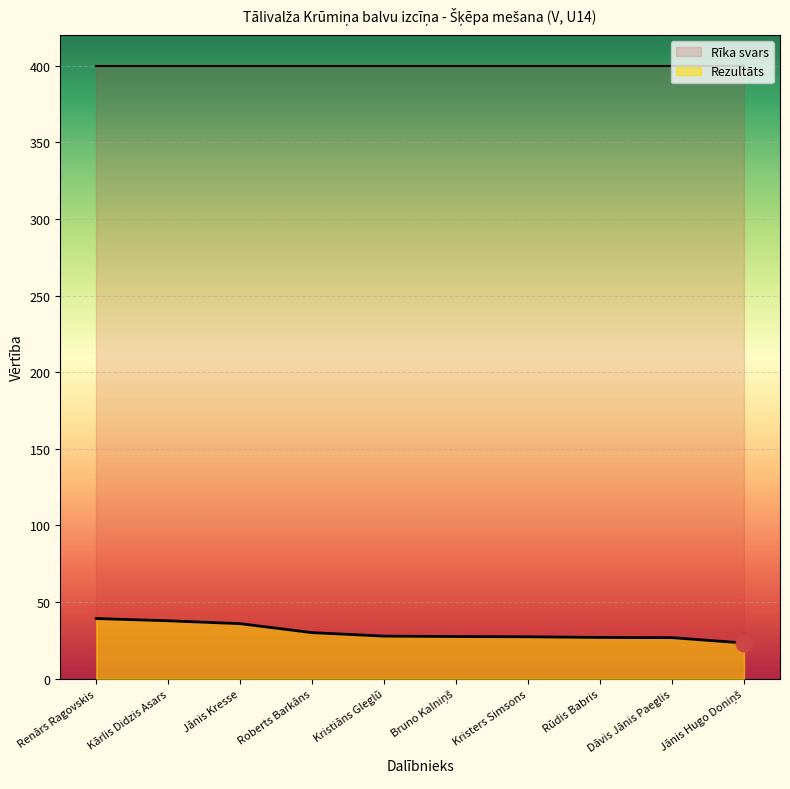

What position from the left is Bruno Kalniņš?

6